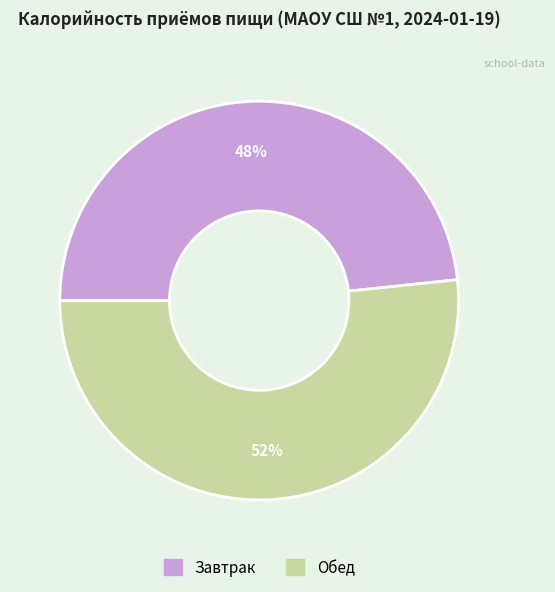

To the nearest percent, what is the combined percentage of Обед and Завтрак?

100%